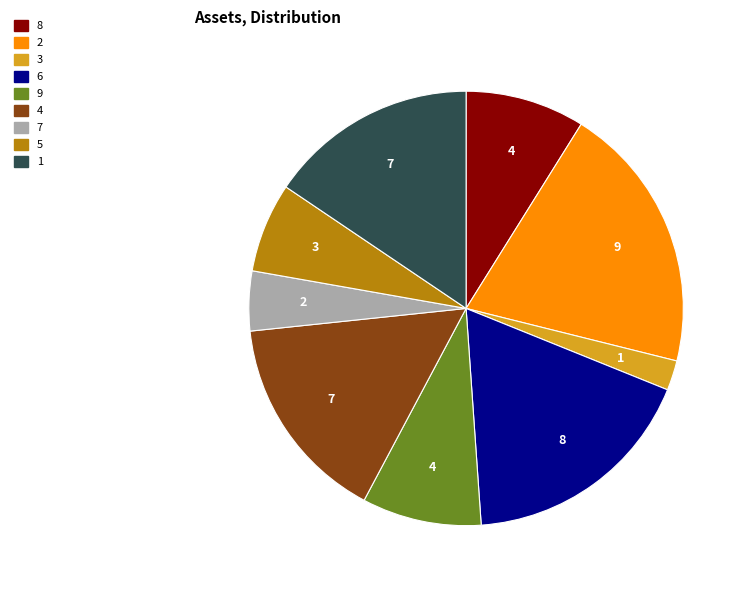

What is the change in value from 7 to 5?

+1